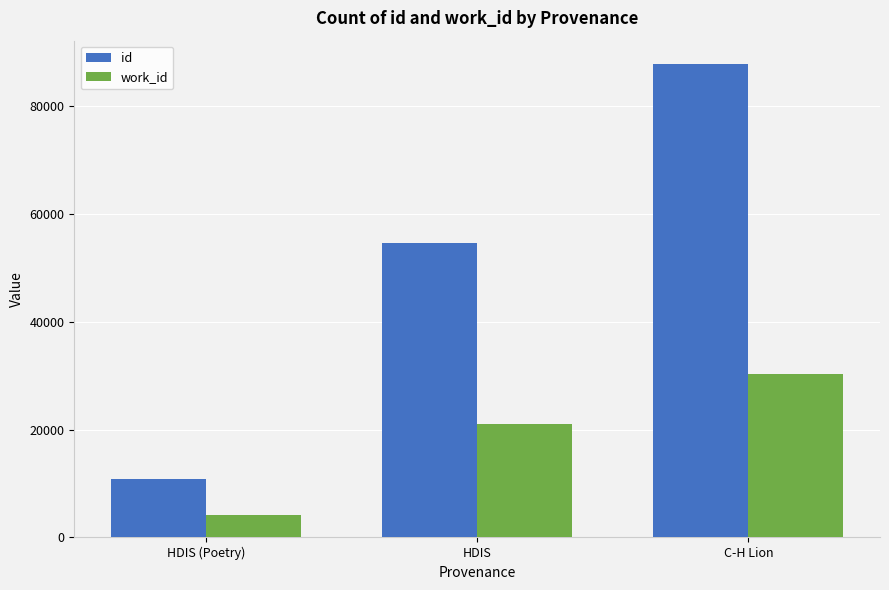

What is the spread (max minus min) of values at HDIS?

33583